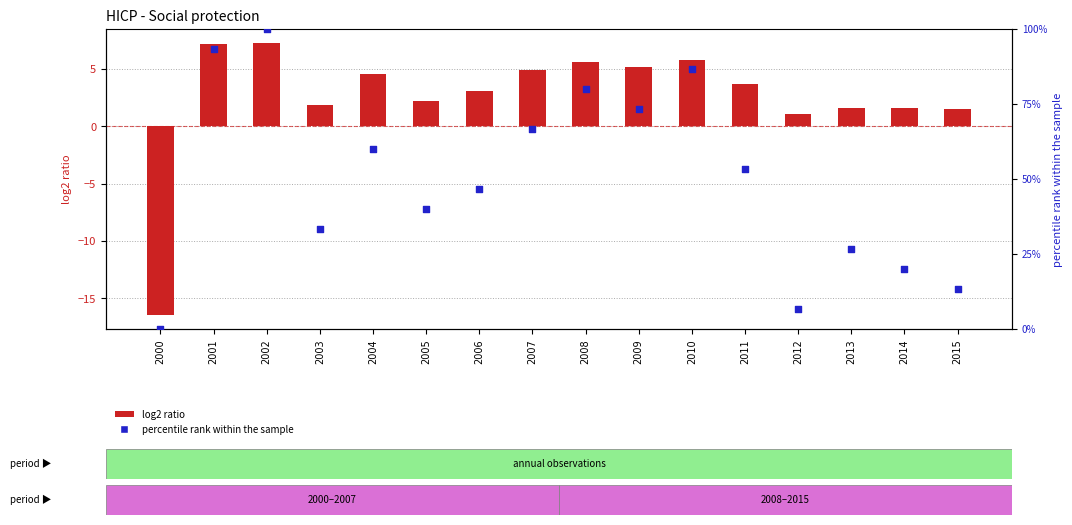

What are all the series names shown in the legend?

log2 ratio, percentile rank within the sample